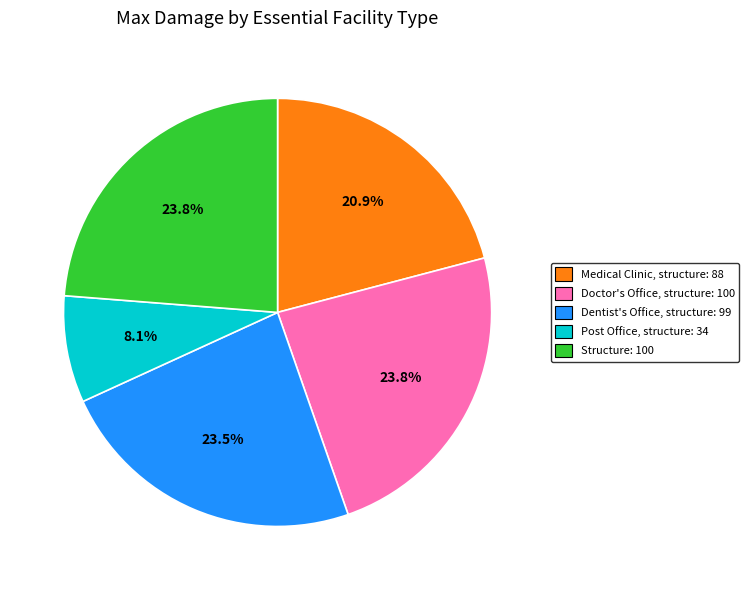

Is the sum of Doctor's Office, structure and Dentist's Office, structure greater than half?

No